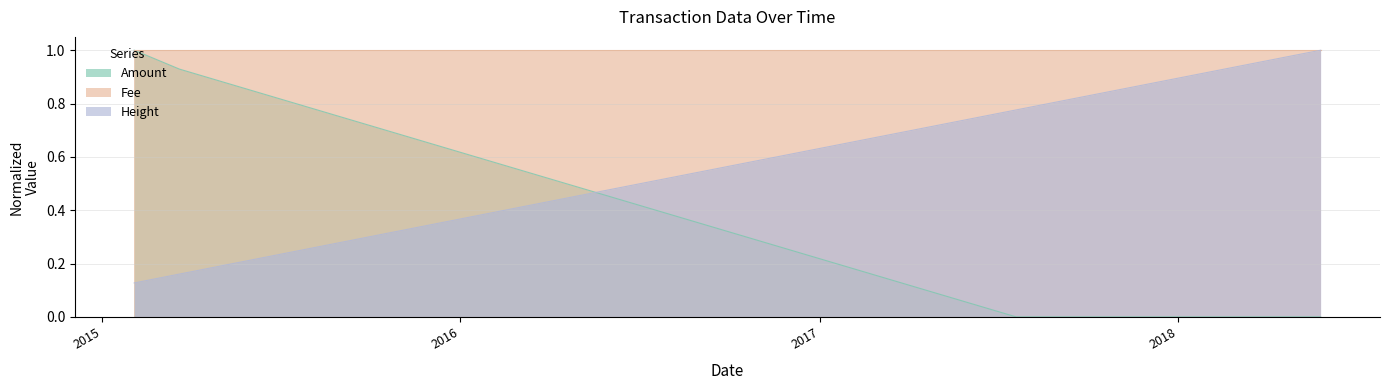

At which label is Height closest to 0?

2015-02-03